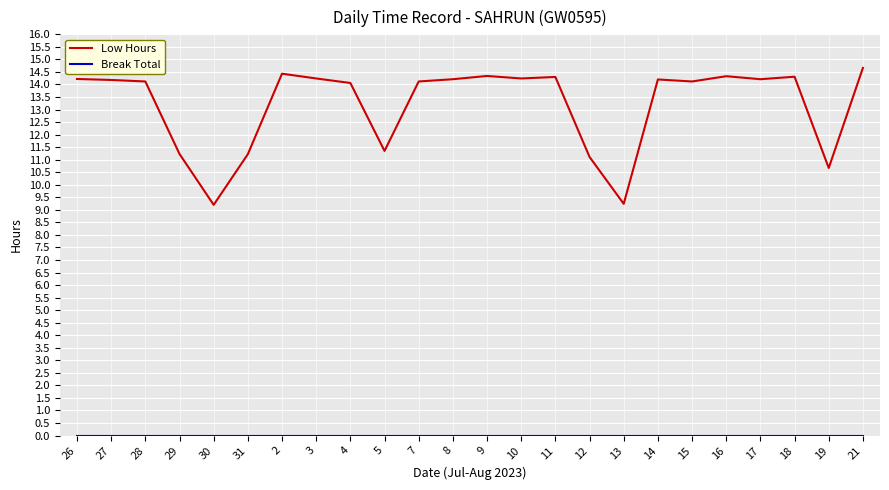

Which series has the widest spread of values?

Low Hours